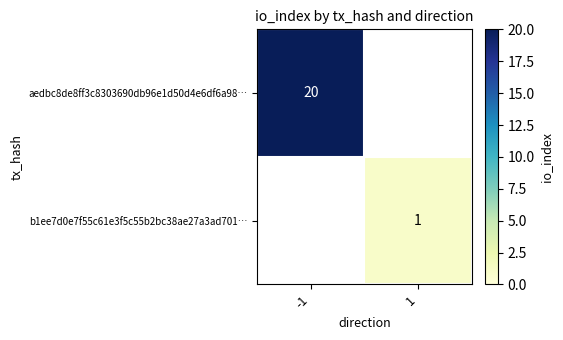

Is the value of b1ee7d0e7f55c61e3f5c55b2bc38ae27a3ad701… at 1 greater than the value of aedbc8de8ff3c8303690db96e1d50d4e6df6a98… at -1?

No